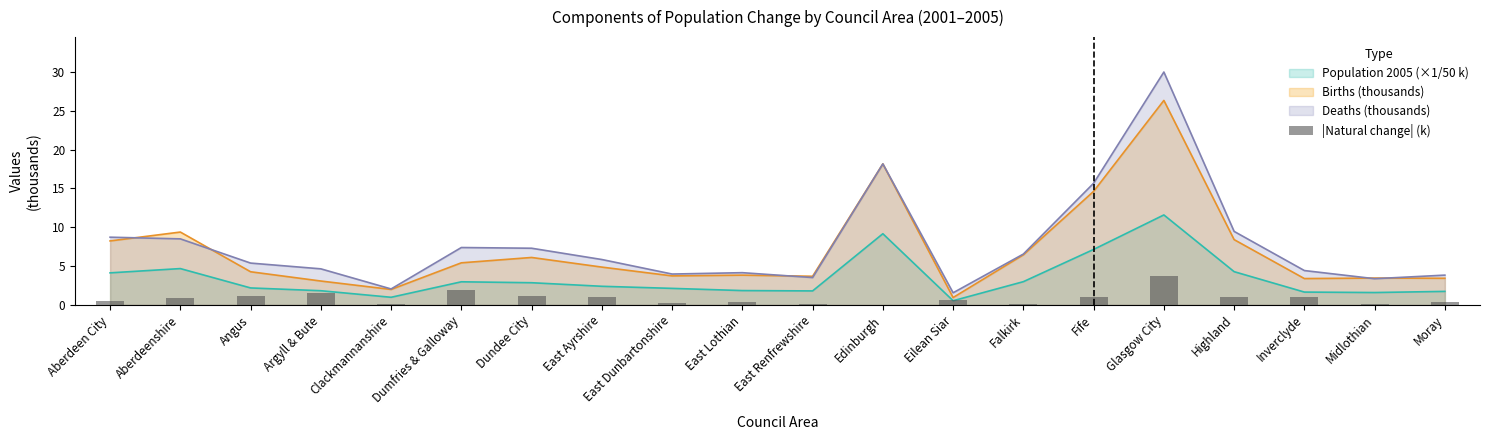

How many bars are there in total?

20